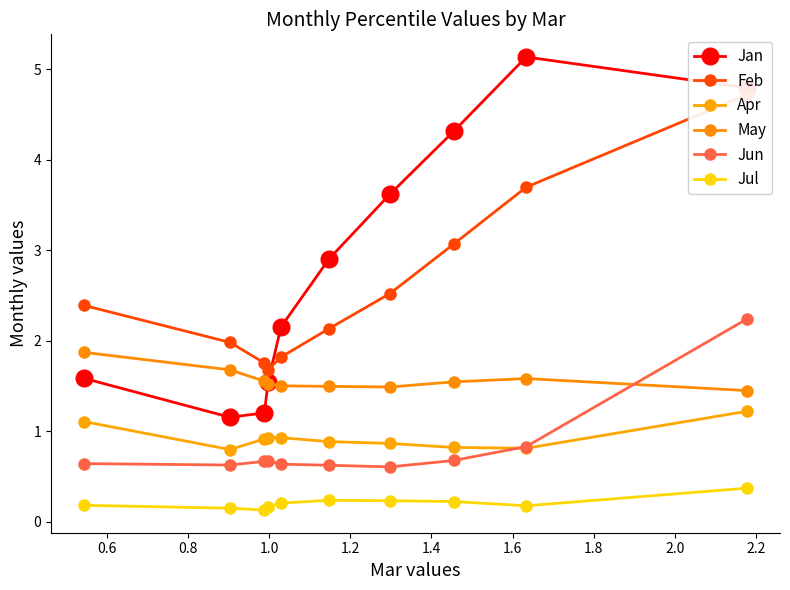

Count the number of categories in the chart.

10